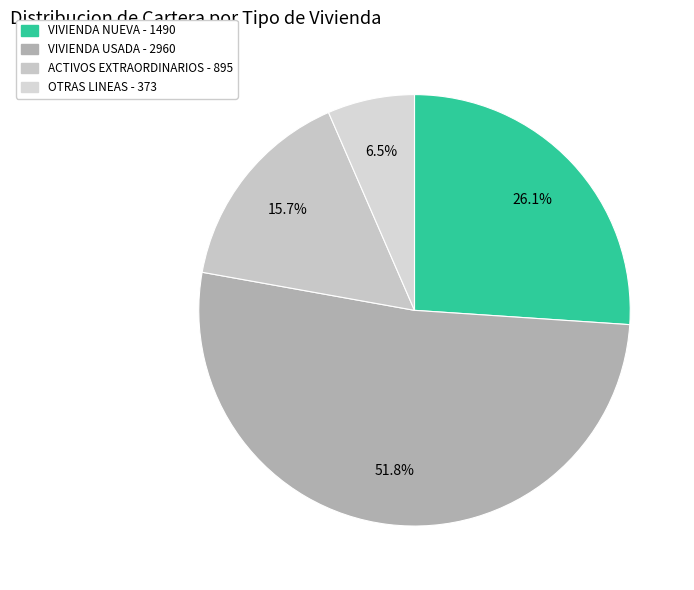

Which category has the biggest portion of the pie?

VIVIENDA USADA